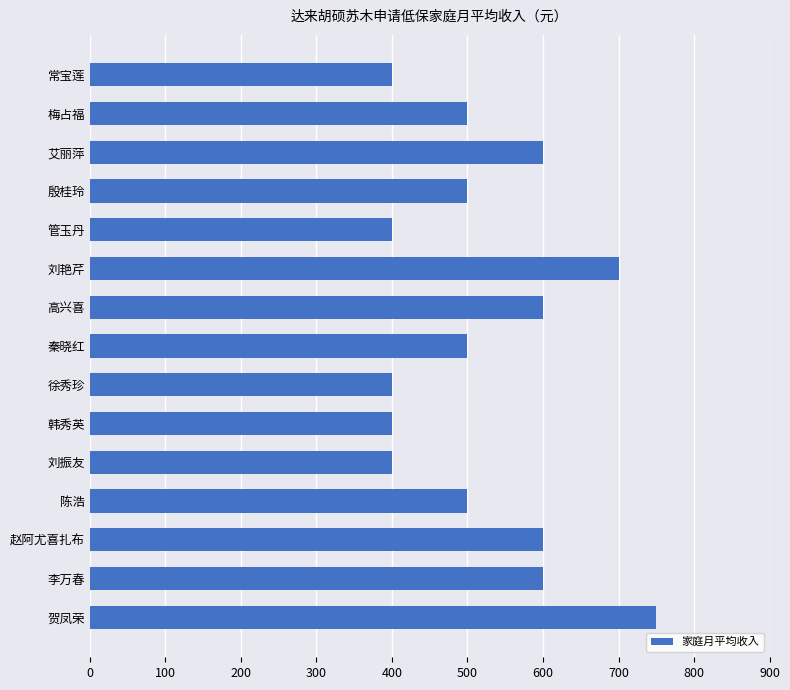

Approximately how many times larger is the value at 管玉丹 compared to 陈浩?

0.8